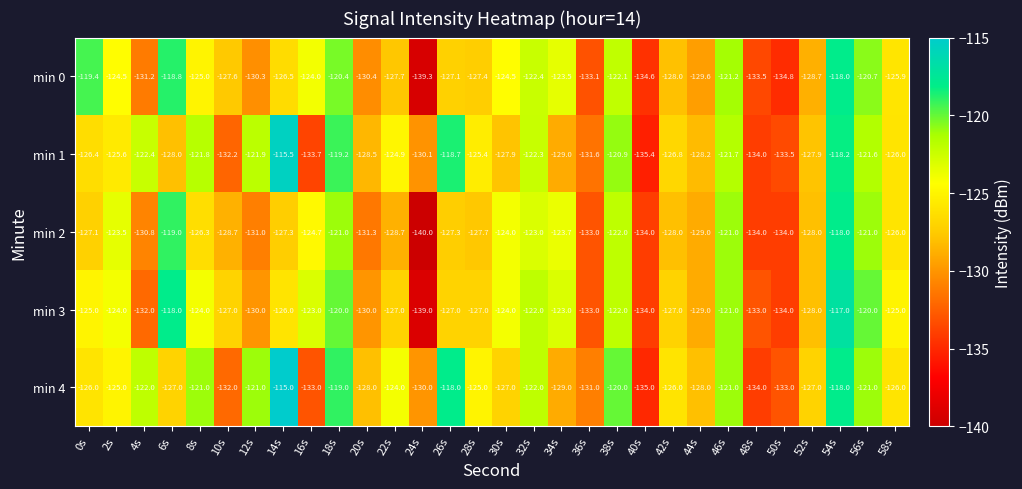

At which category is the sum across all series the highest?

54s